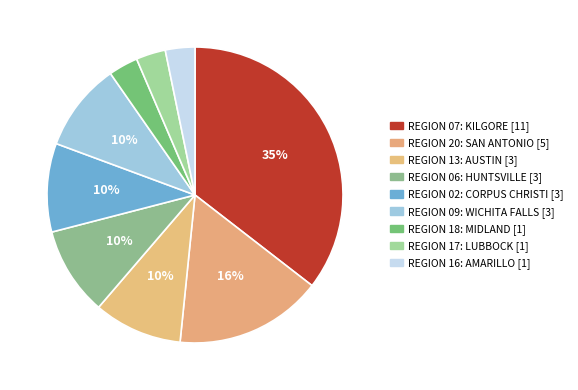

To the nearest percent, what is the combined percentage of REGION 13: AUSTIN and REGION 16: AMARILLO?

13%